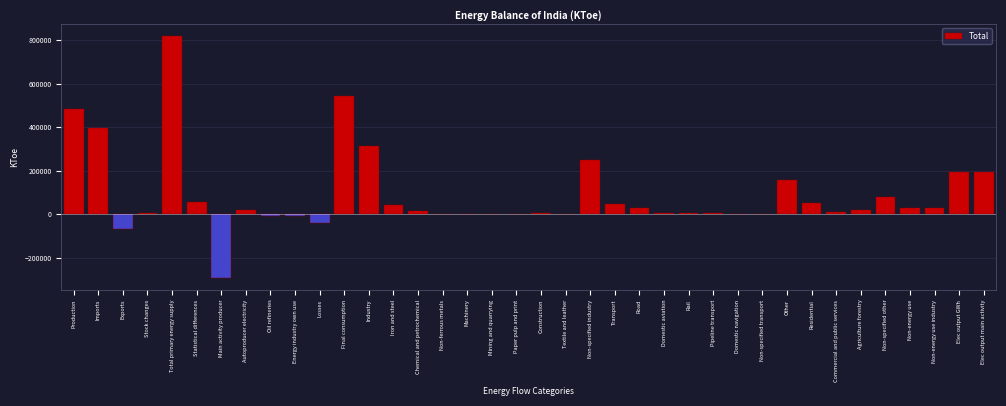

What is the sum of all values?

3366430.4